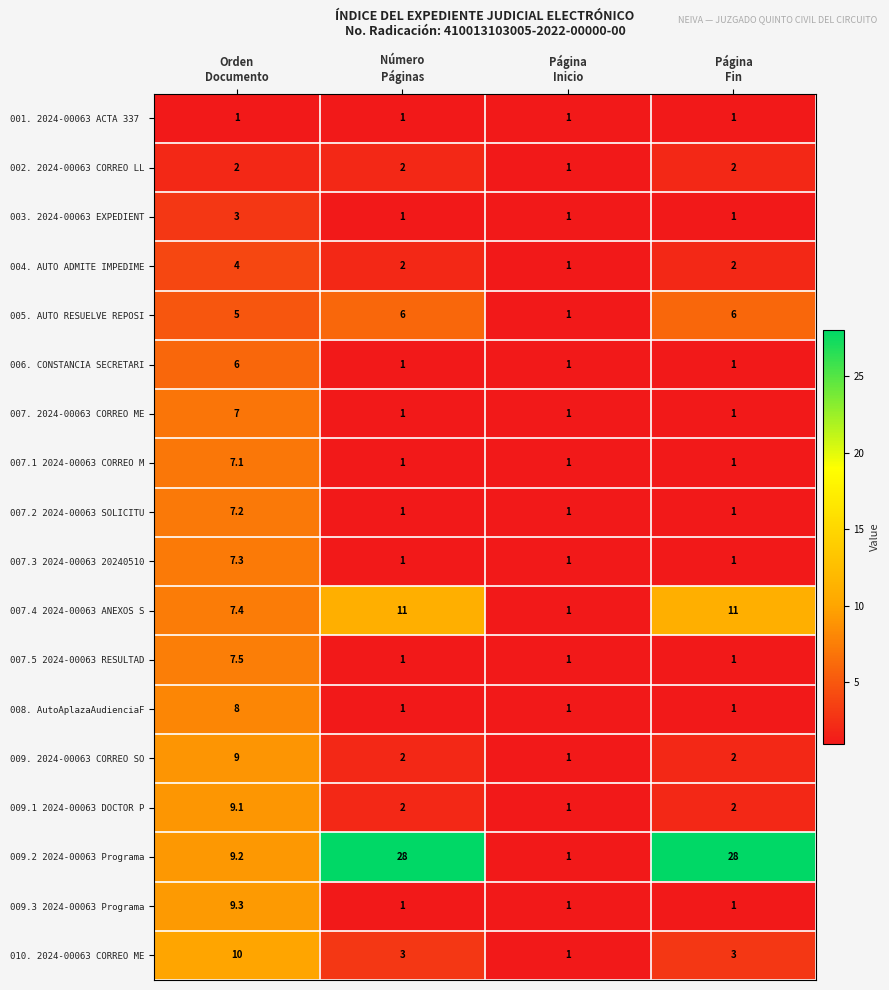

How many 007. 2024-00063 CORREO ME values are between 1 and 7?

4